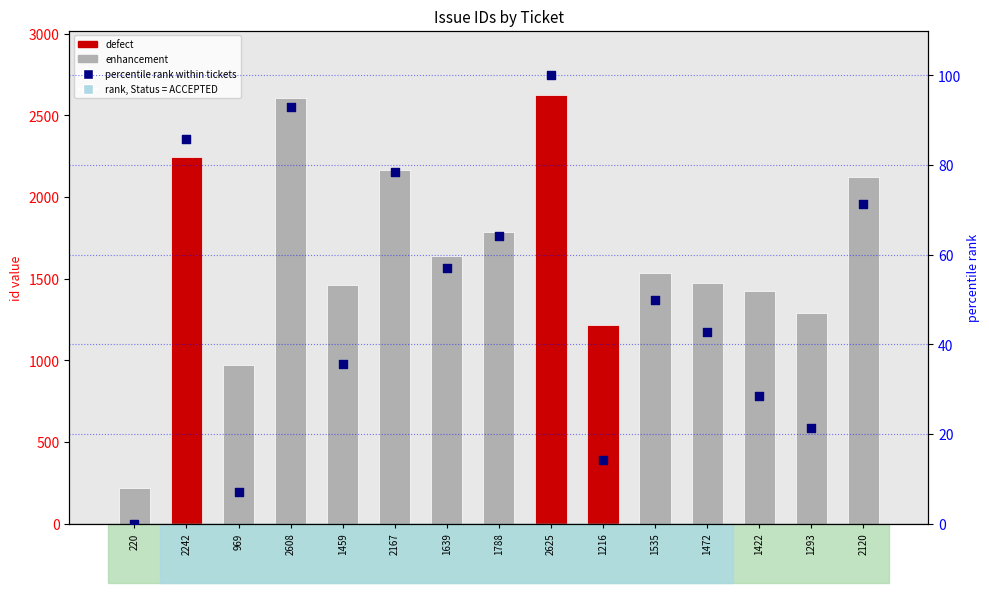

What is the change in value from 2167 to 2120?

-47